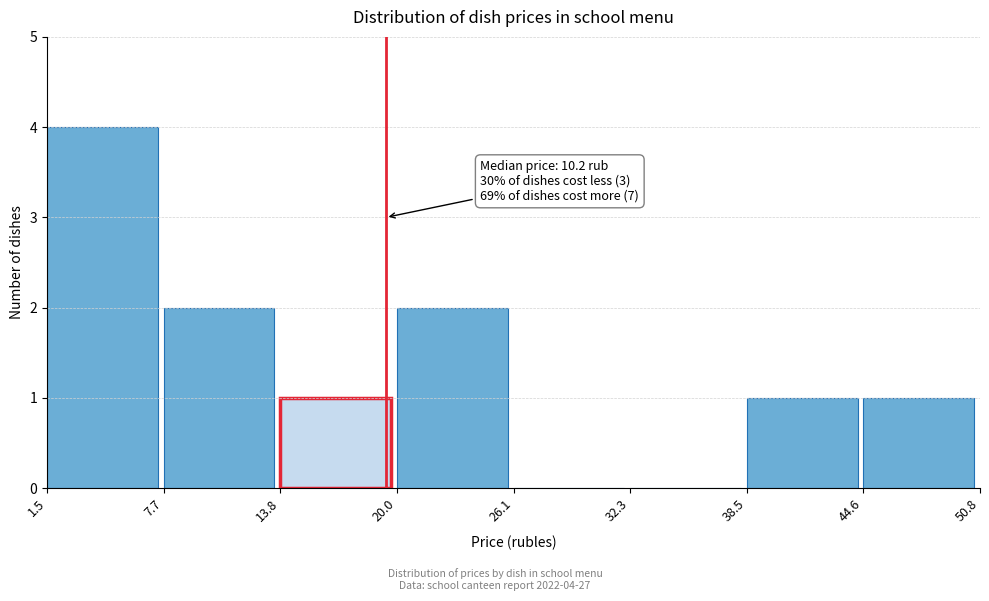

Which range on the x-axis has the tallest bar?

1.5 to 7.7